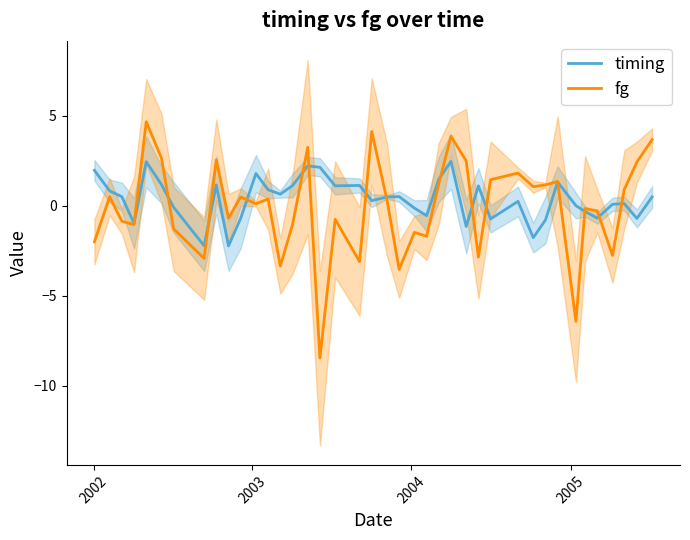

True or false: timing and fg intersect in this chart.

True